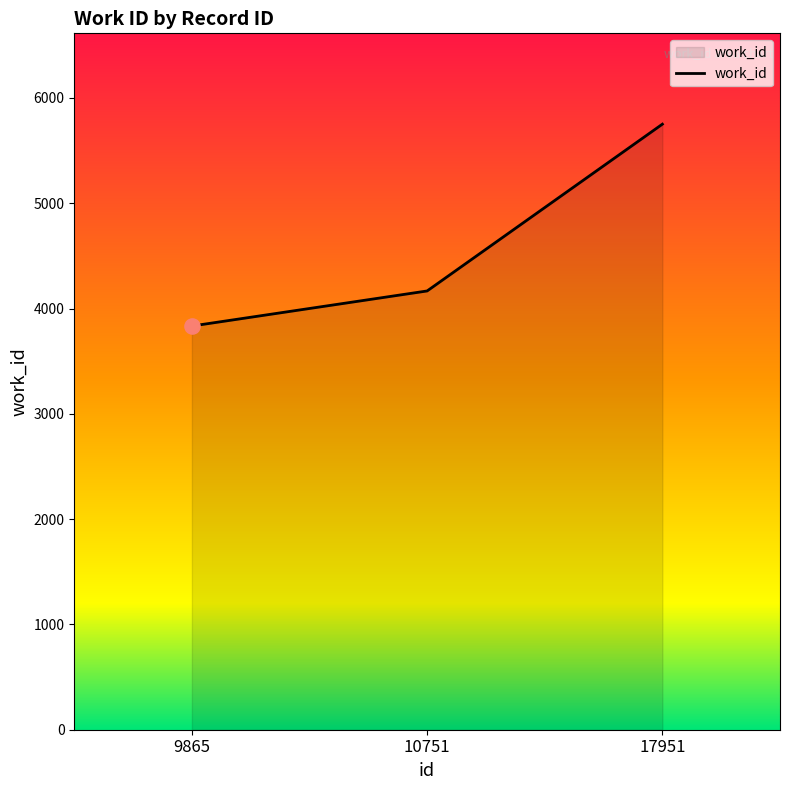

What is the change in value from 9865 to 17951?

+1917